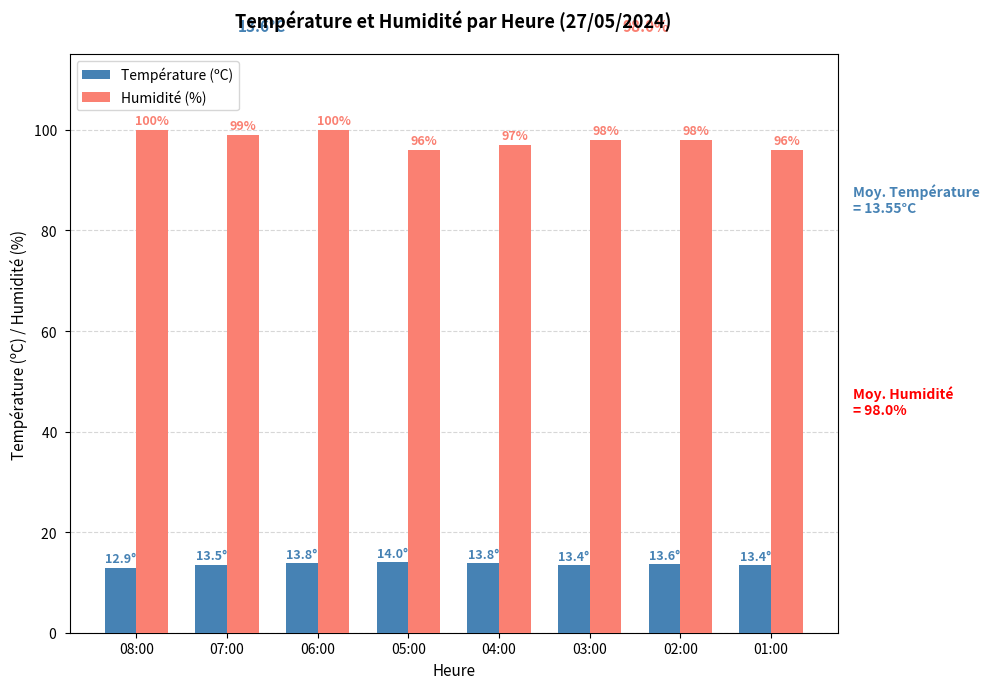

Where does the Humidité (%) series first go above 98?

08:00